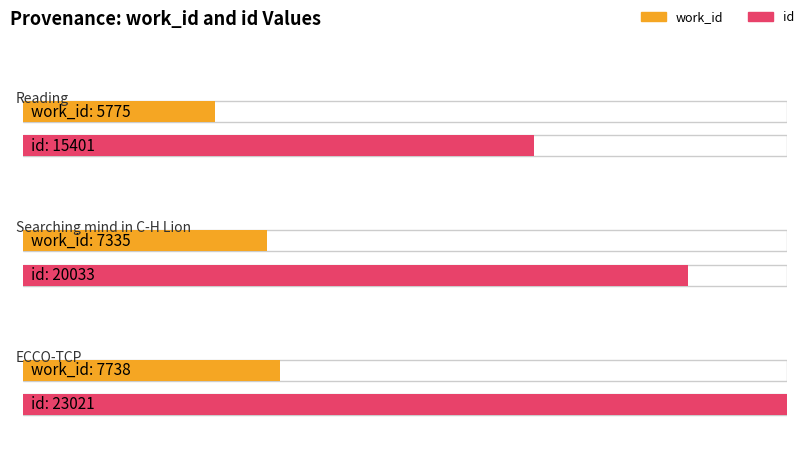

How many series are shown in this chart?

2